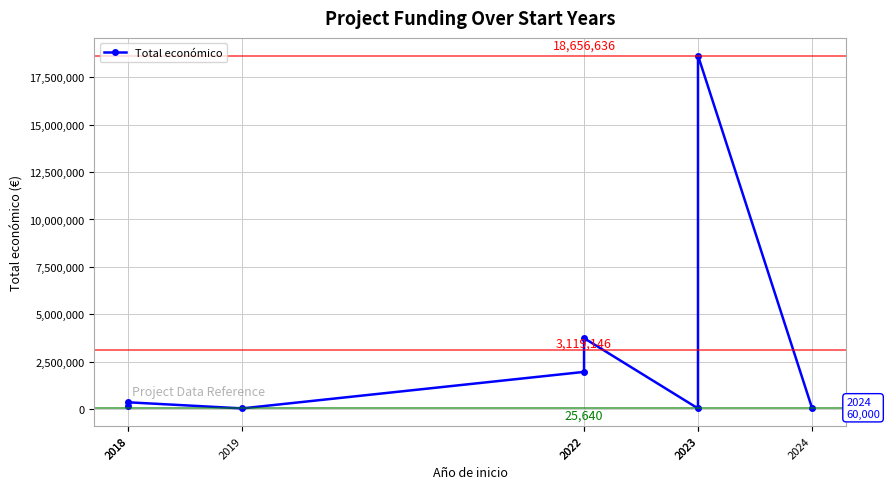

How many data points does each series have?

8